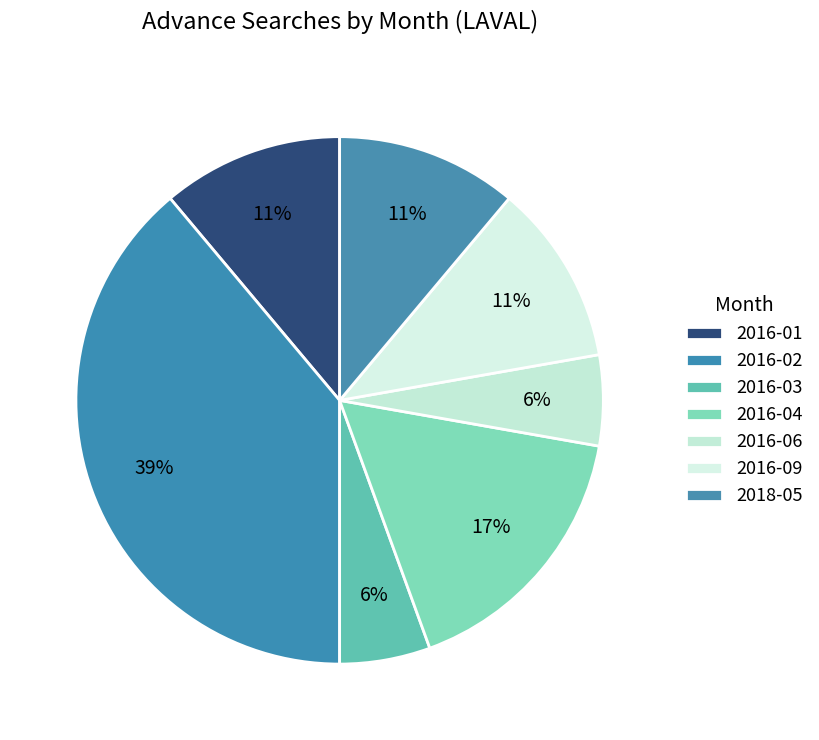

How many slices are in this pie chart?

7